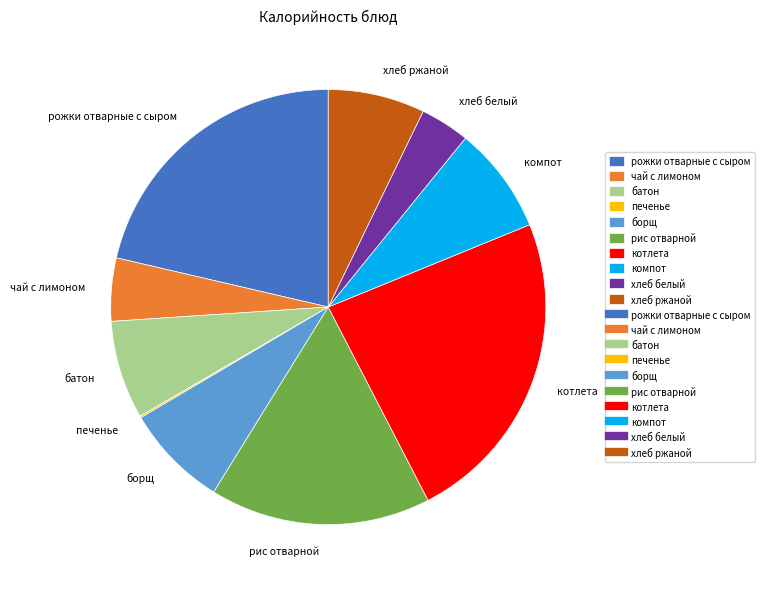

Is it true that борщ is 8% of the pie?

True